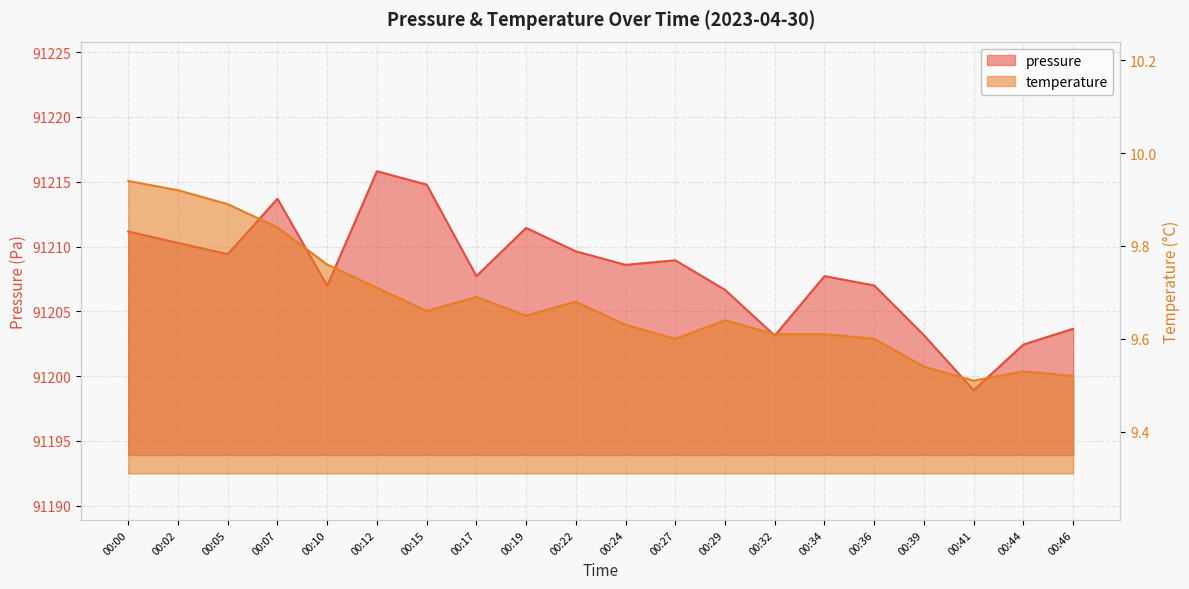

Reading left to right, list all the values displayed in this chart.

pressure: 91211.2	91210.3	91209.4	91213.7	91207.0	91215.8	91214.8	91207.7	91211.4	91209.6	91208.6	91208.9	91206.7	91203.1	91207.7	91207.0	91203.2	91198.9	91202.4	91203.7
temperature: 9.9	9.9	9.9	9.8	9.8	9.7	9.7	9.7	9.7	9.7	9.6	9.6	9.6	9.6	9.6	9.6	9.5	9.5	9.5	9.5